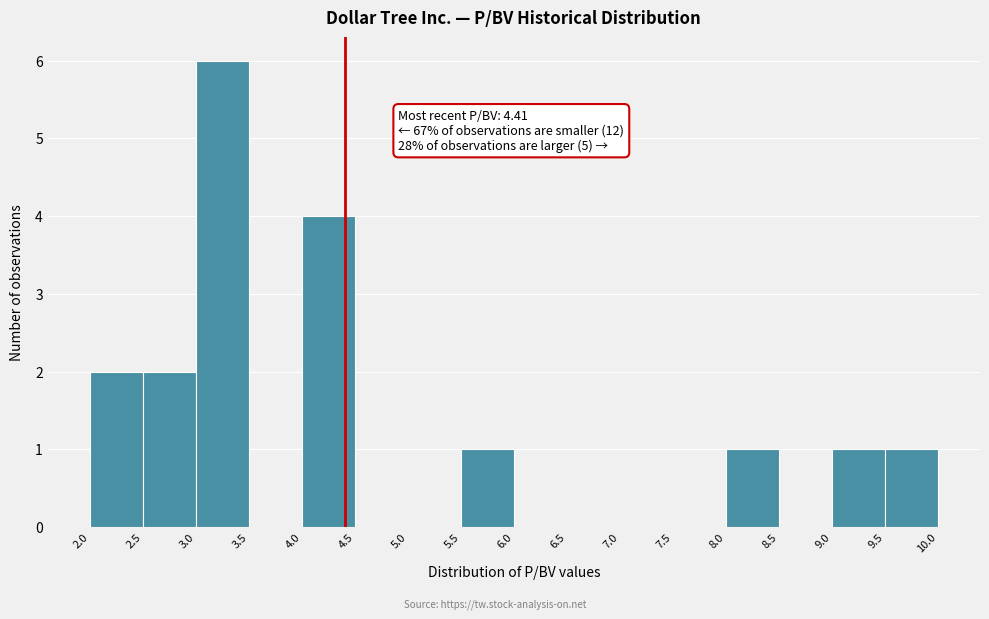

Over which range of the x-axis is the bar tallest?

3.0 to 3.5